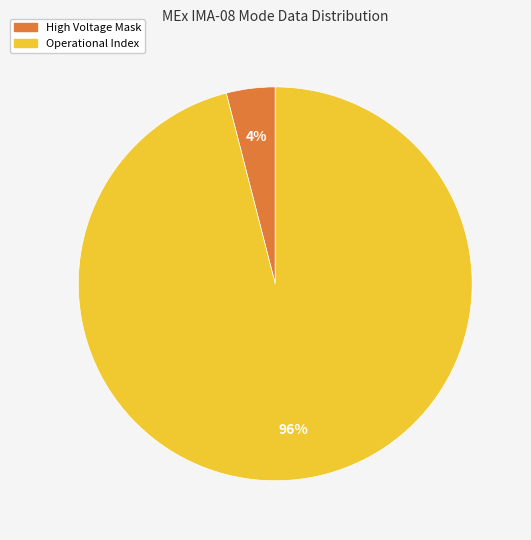

To the nearest percent, what is the combined percentage of High Voltage Mask and Operational Index?

100%